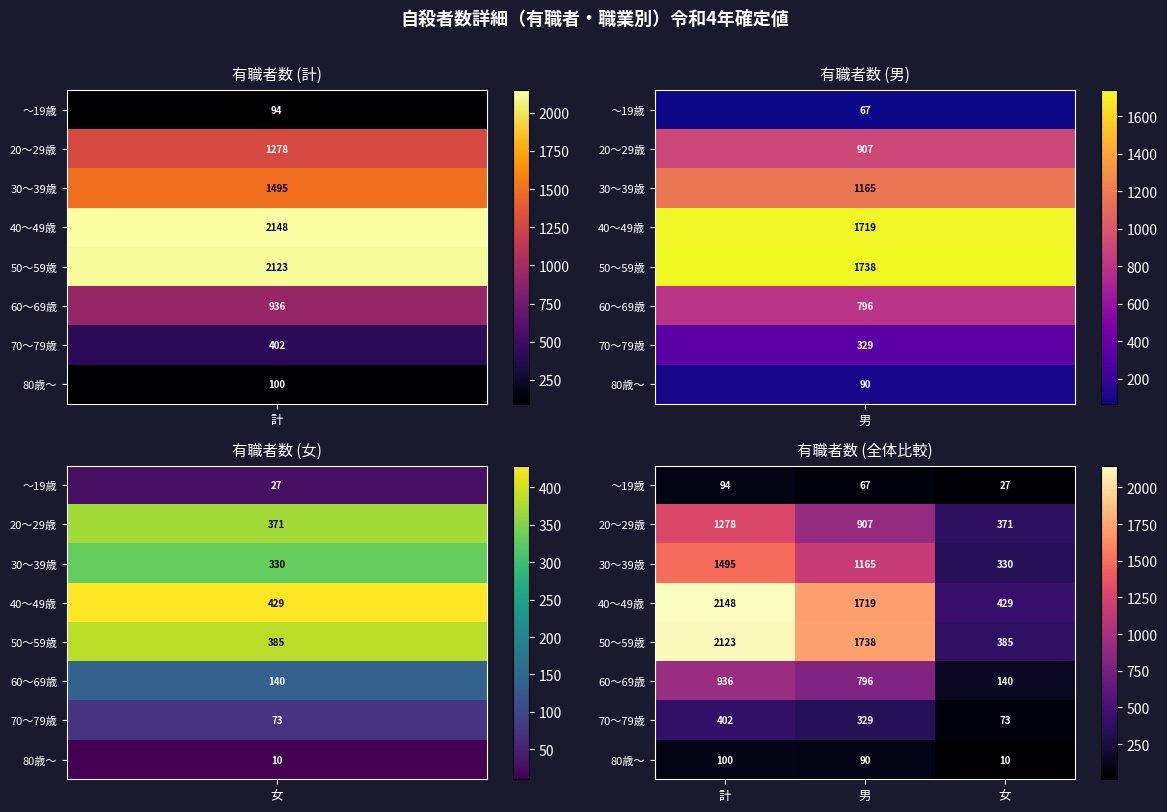

At 計, list the series in order from largest to smallest.

40～49歳, 50～59歳, 30～39歳, 20～29歳, 60～69歳, 70～79歳, 80歳～, ～19歳